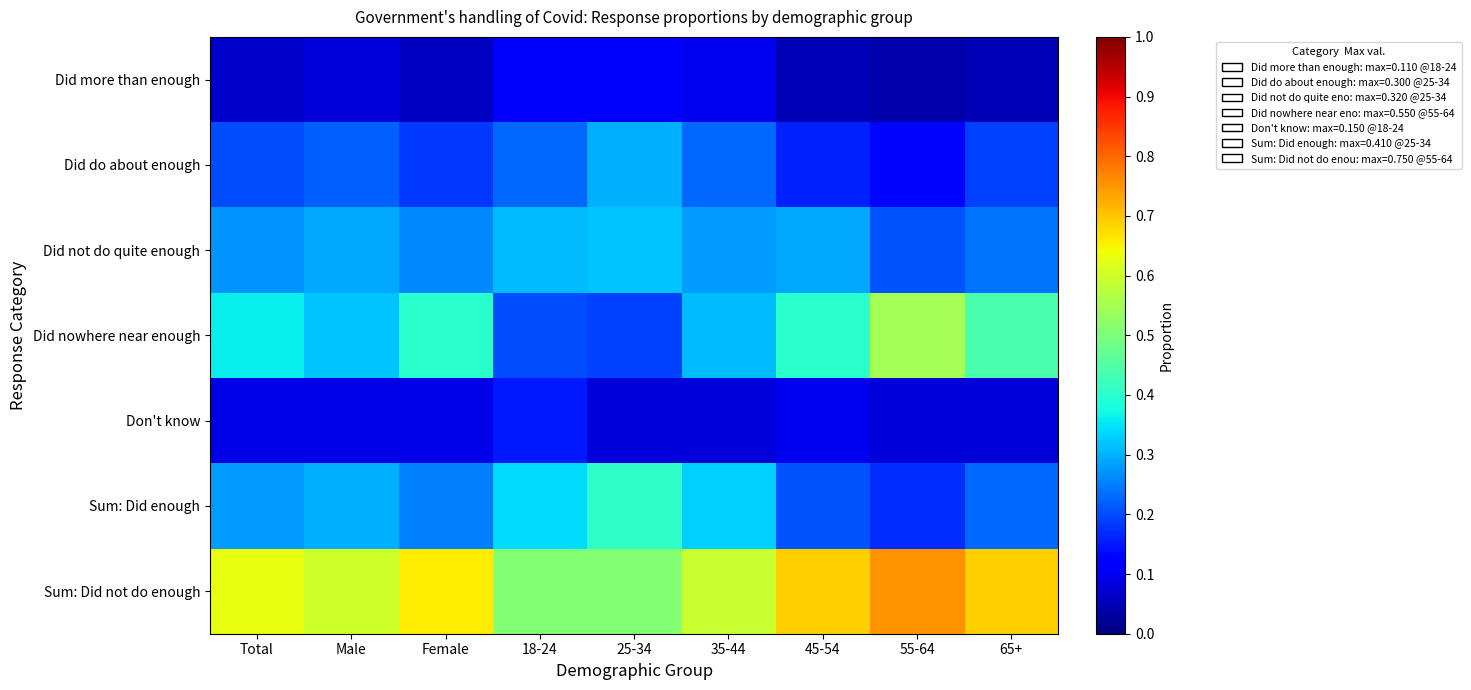

What is the total value across all series at 18-24?

1.9